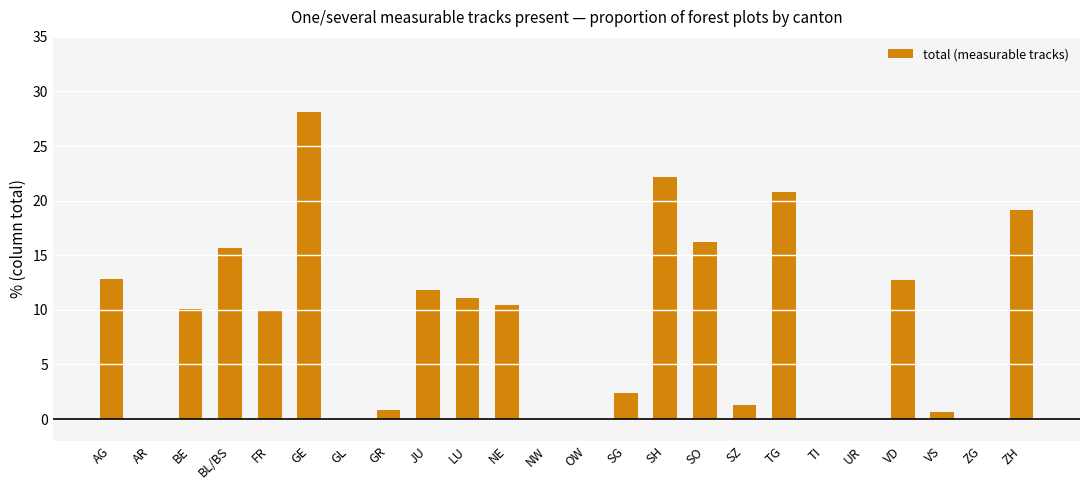

Count the number of categories in the chart.

24